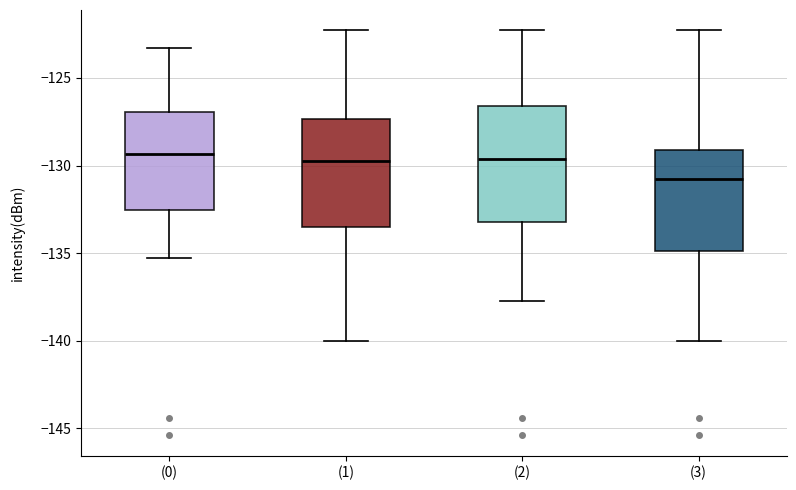

Where is the upper edge of the box for (1) on the y-axis? The values are not printed on the chart, so give them approximately, as read against the axis.

-127.5